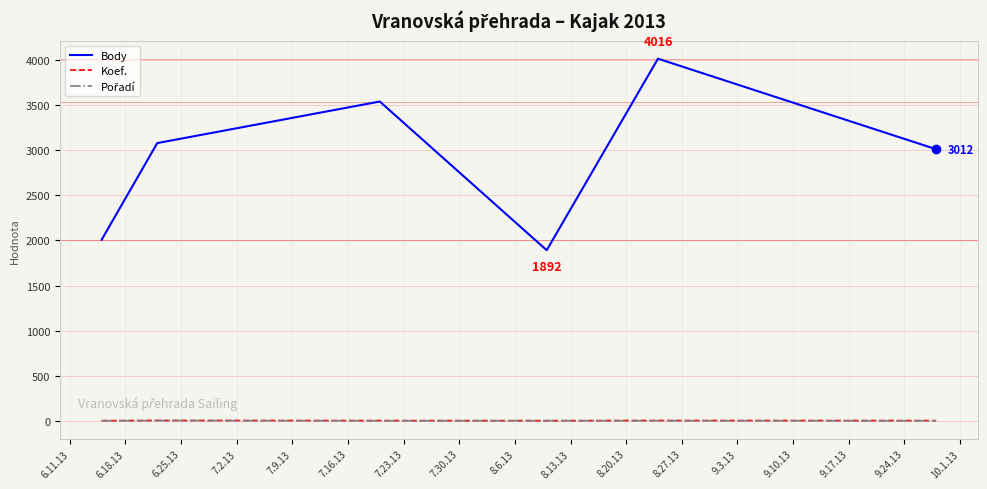

Which series has the largest range (max minus min)?

Body